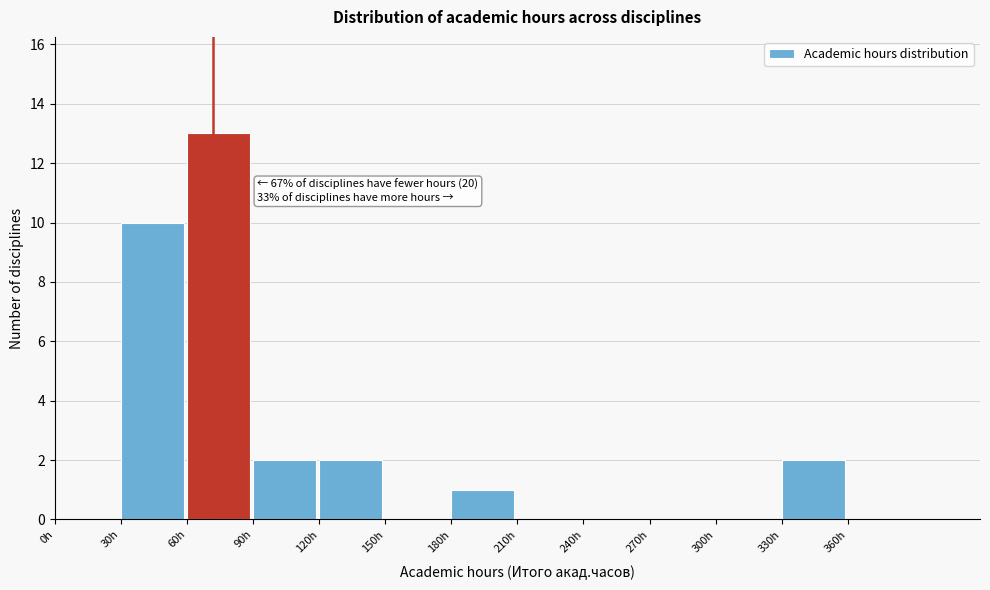

Over which range of the x-axis is the bar tallest?

60 to 90